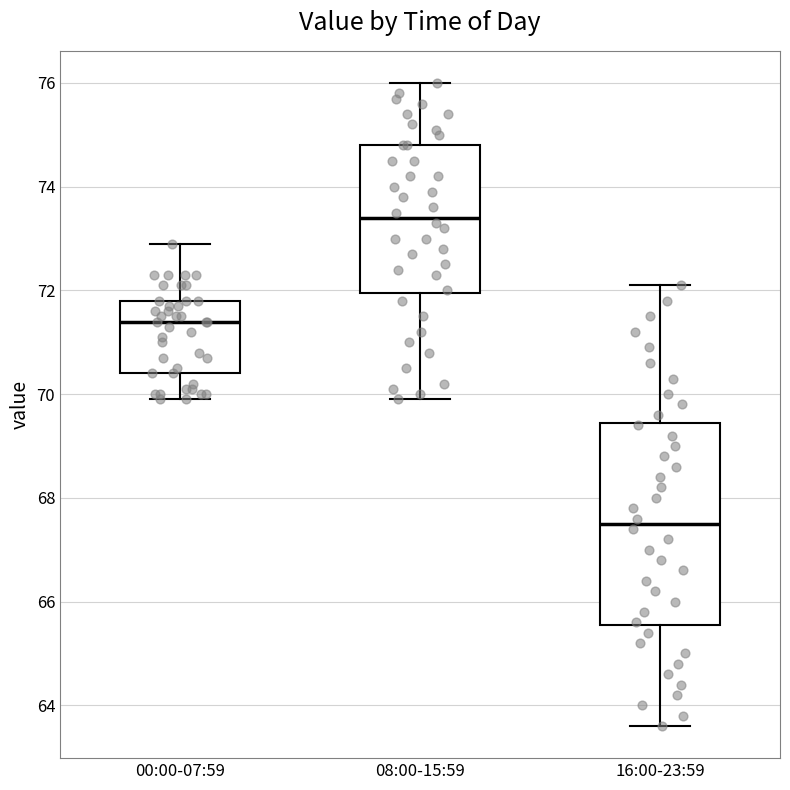

Reading left to right, read every box against the y-axis: the position of its median line, the range the box covers, and the ends of its whiskers. The values are not printed on the chart, so give them approximately, as read against the axis.

00:00-07:59: median 71.4, box 70.4 to 71.8, whiskers 70.0 to 73.0
08:00-15:59: median 73.4, box 72.0 to 74.8, whiskers 70.0 to 76.0
16:00-23:59: median 67.6, box 65.6 to 69.4, whiskers 63.6 to 72.2